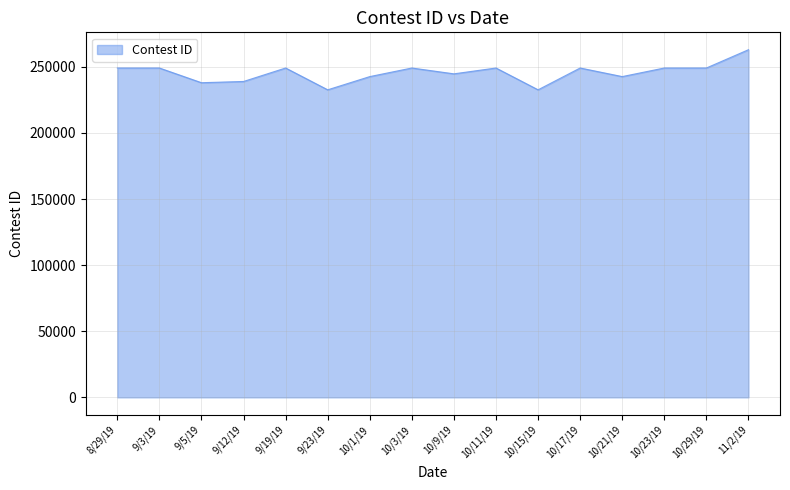

What is the difference between the maximum and minimum values?

30328